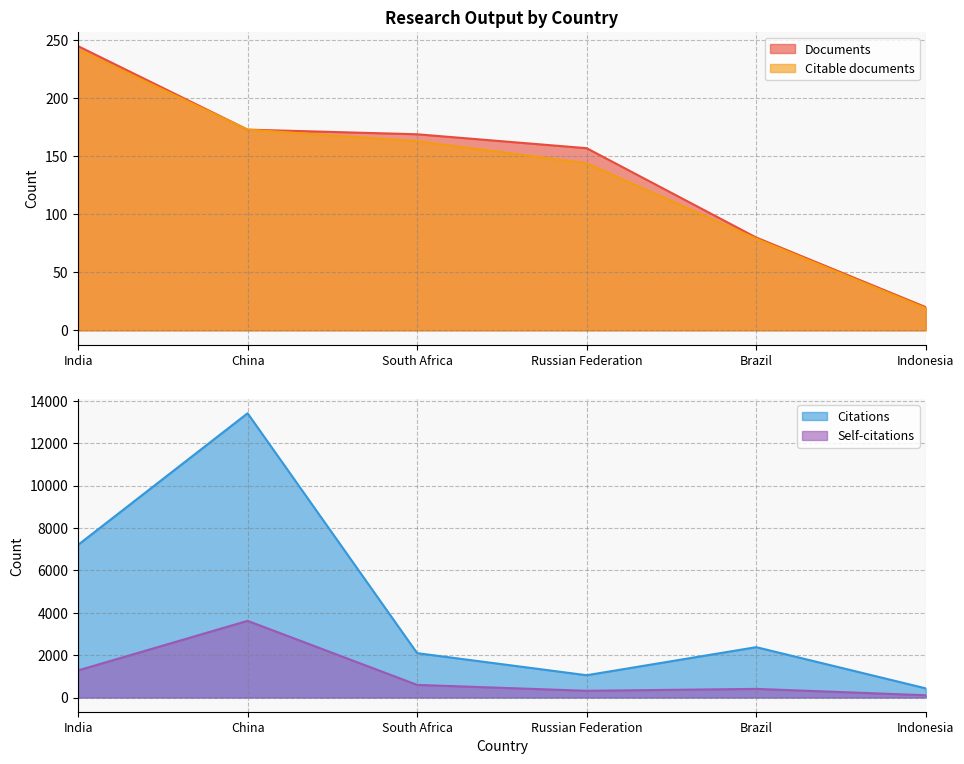

True or false: Citable documents has more than 0 points higher than both neighbors.

False